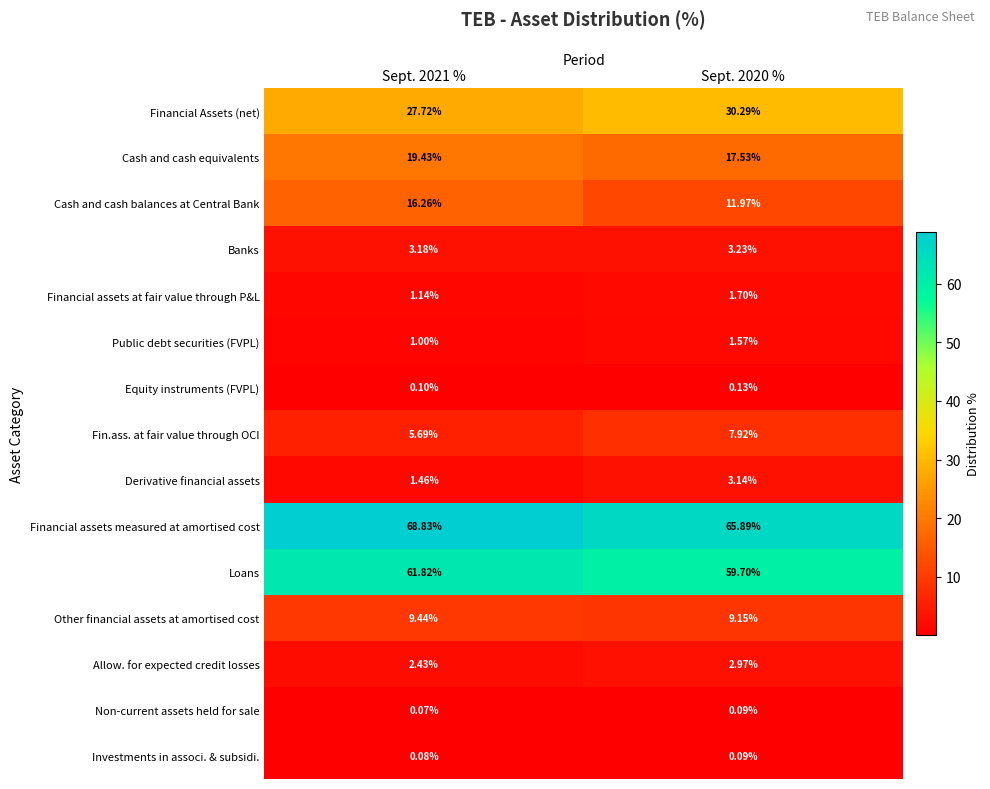

Count the number of data series in this chart.

15